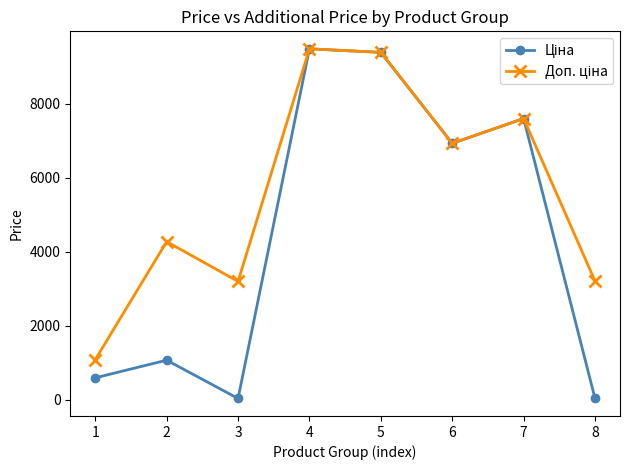

What is the maximum value shown in the chart?

9480.1